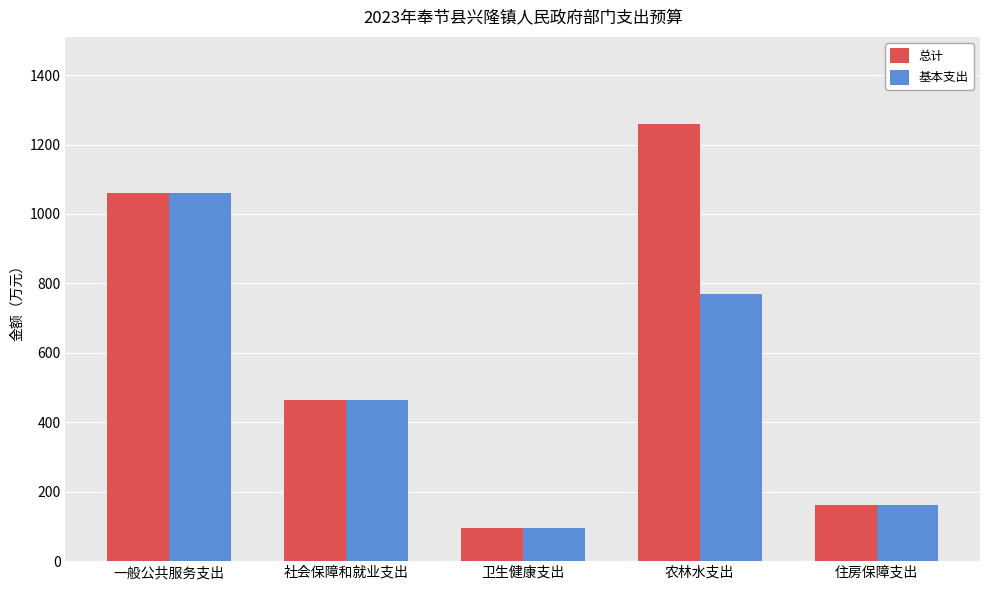

At which label is 总计 closest to 677?

社会保障和就业支出